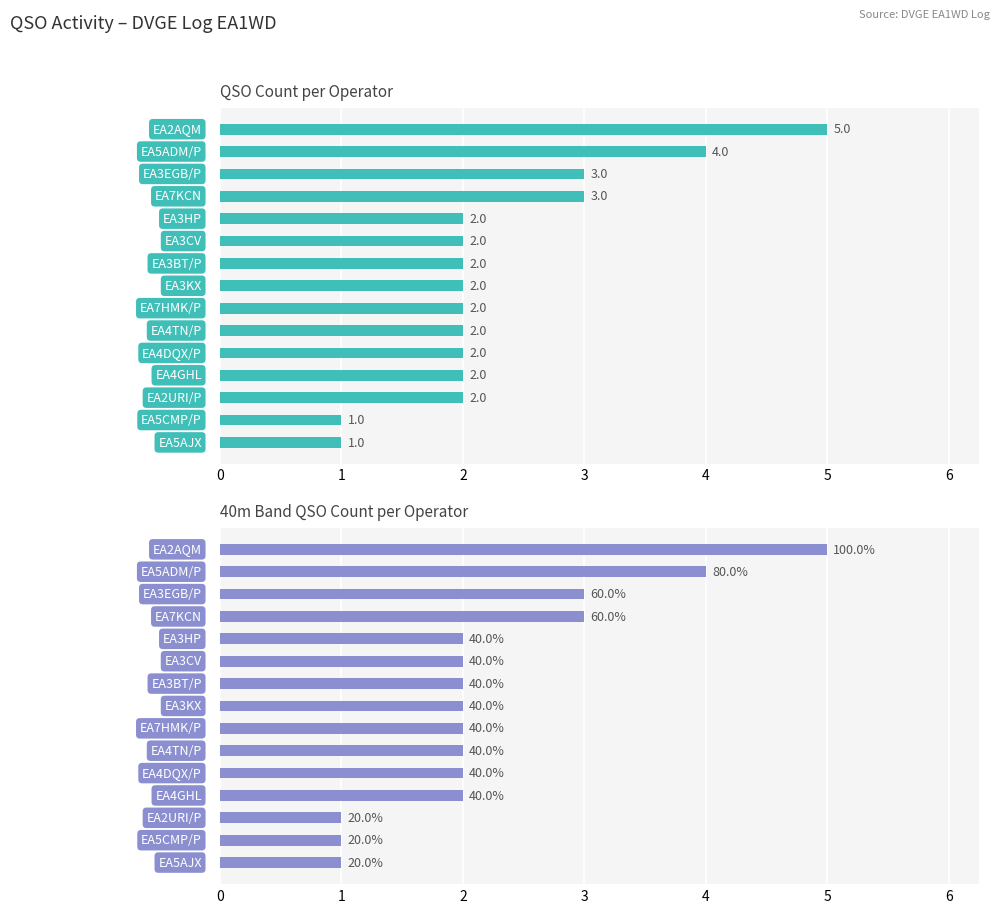

Is it true that QSO Count equals 1 at 4?

False